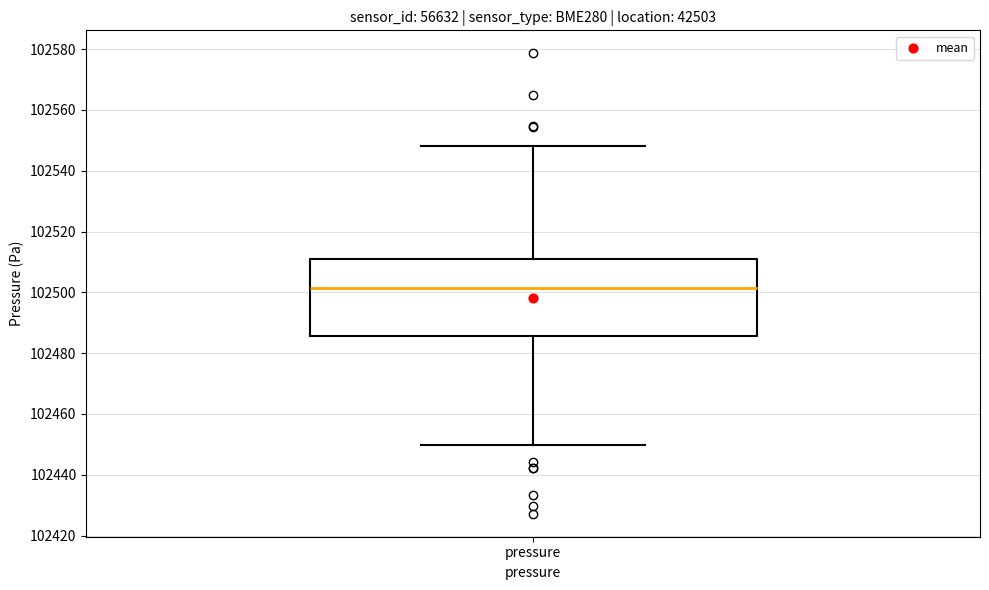

Where does the median line of the box for pressure sit on the y-axis? The values are not printed on the chart, so give them approximately, as read against the axis.

102502